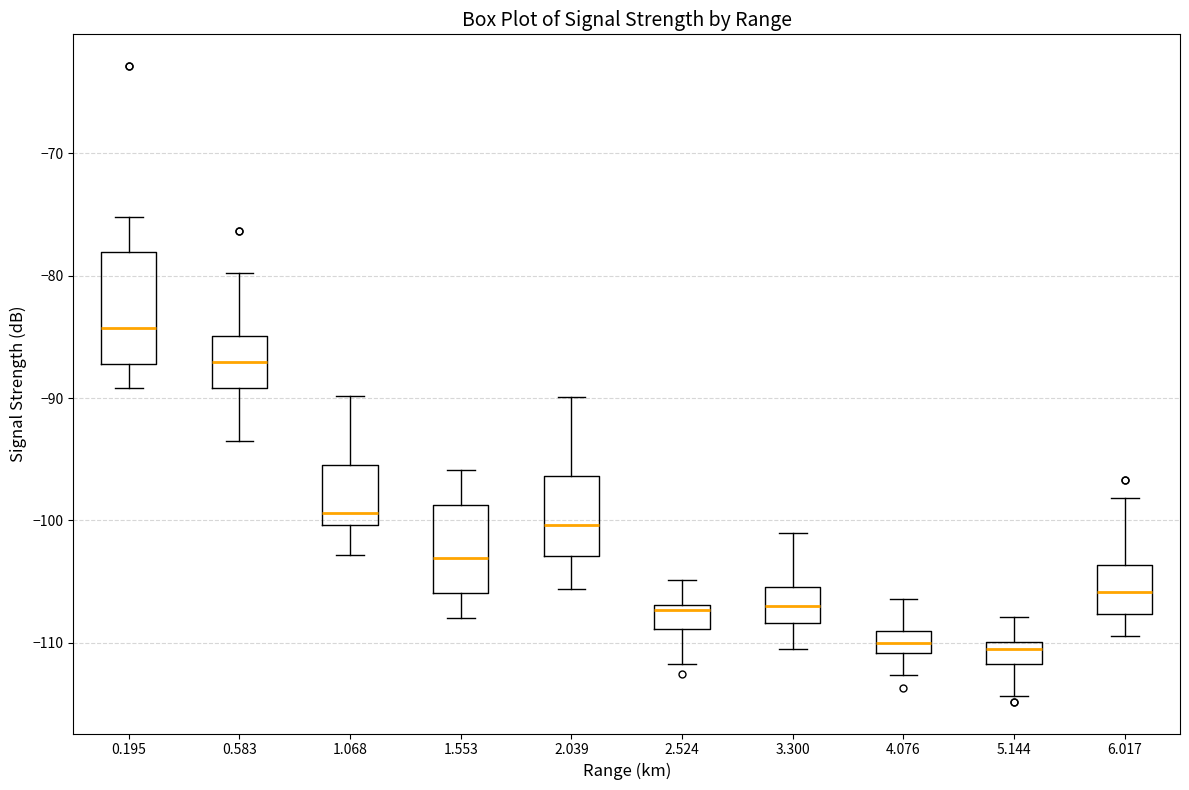

Which box is the tallest, from its lower edge to its upper edge?

0.195